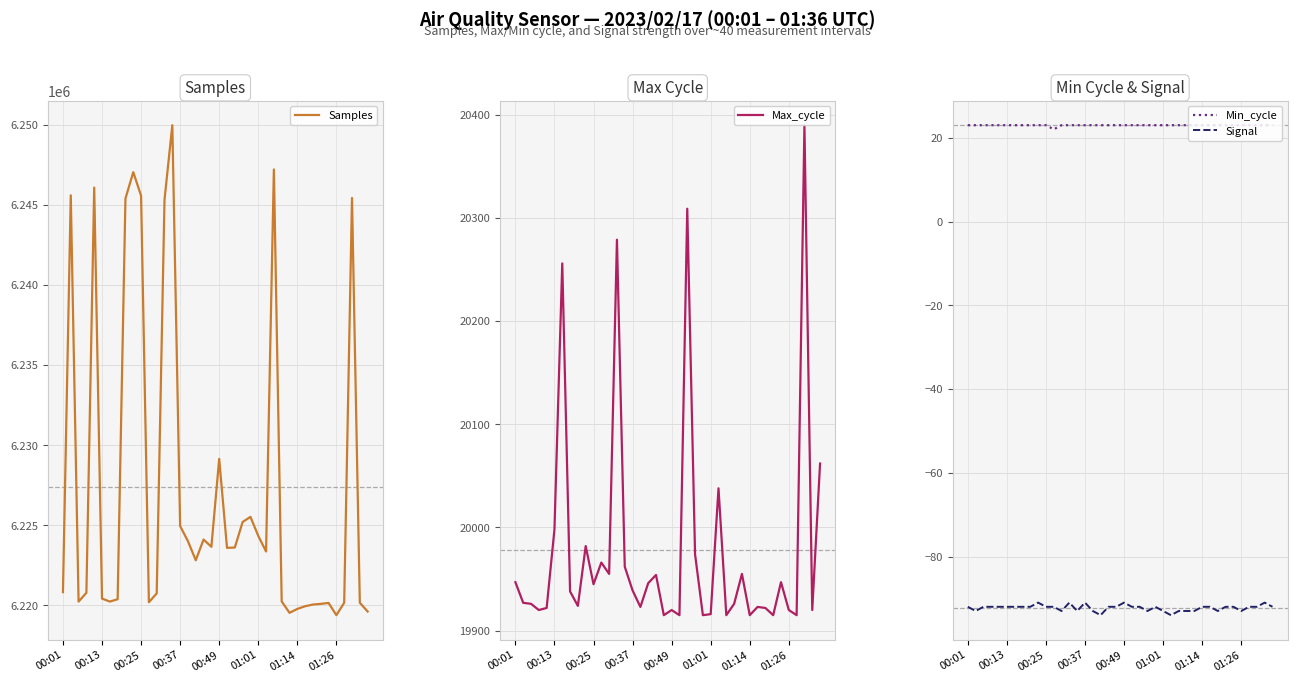

What is the value of the Signal point at the 35th from the left?

-92